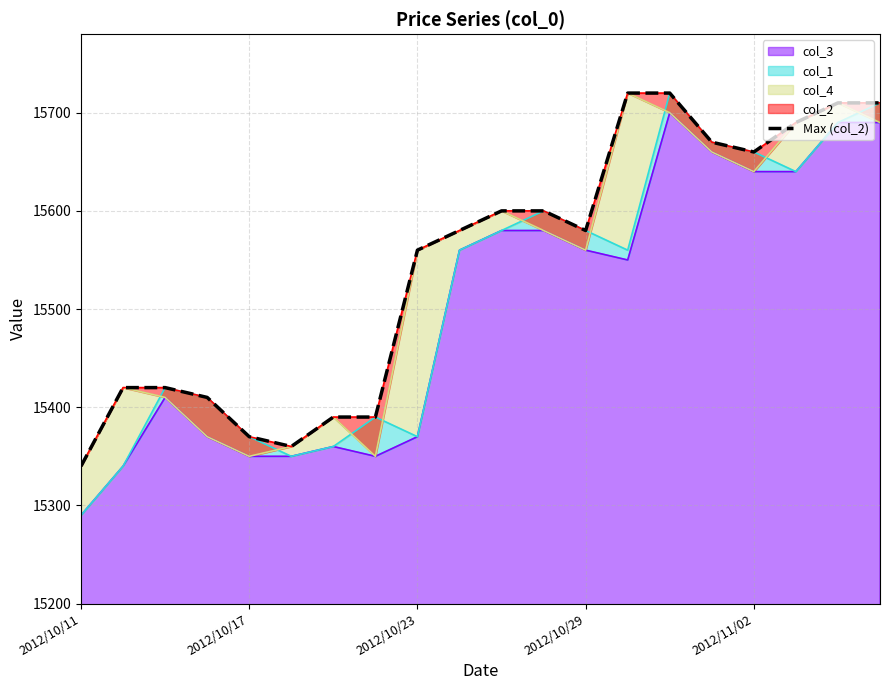

What position from the left is 2012/10/17?

5